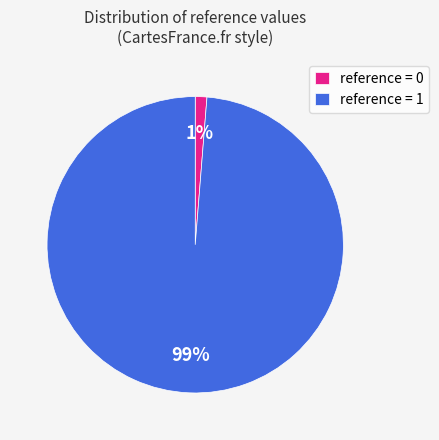

Count the number of slices in the pie.

2